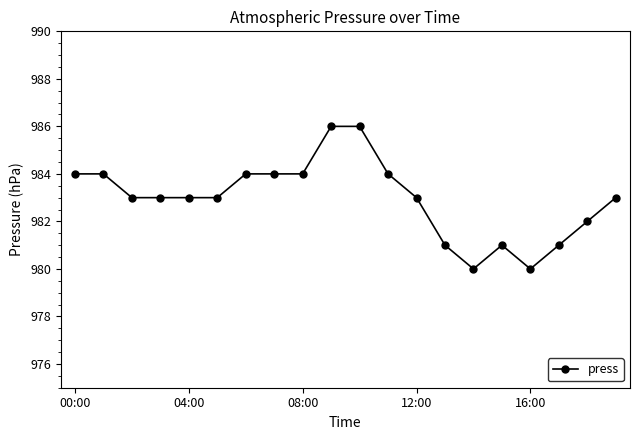

How many lines are shown in the chart?

1